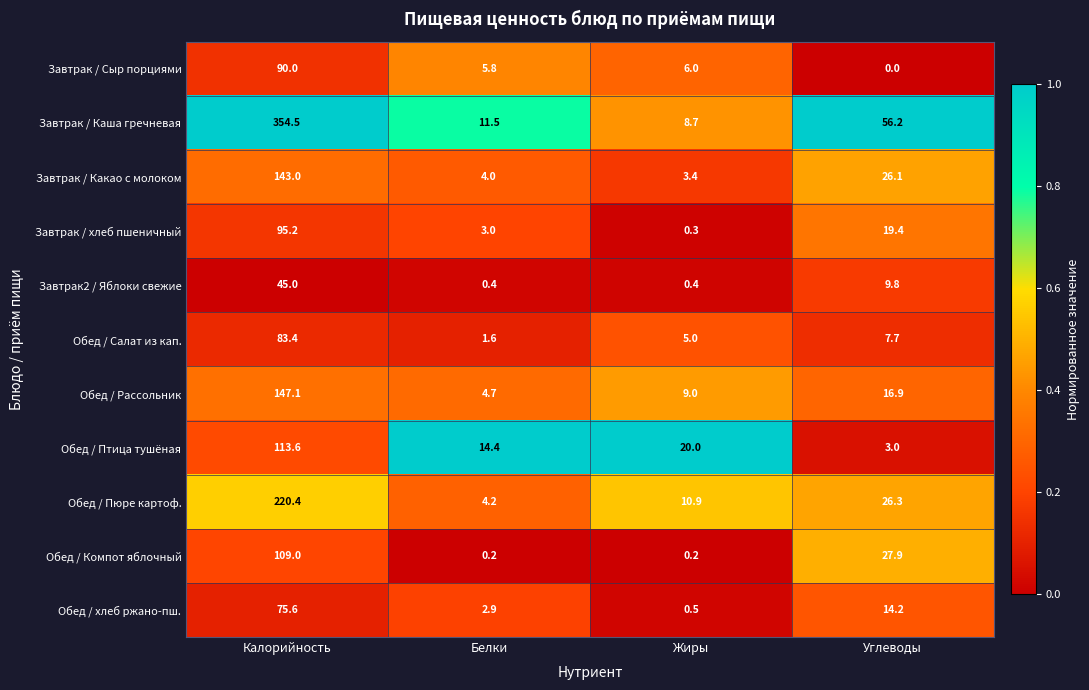

Rank the series at Углеводы from lowest to highest value.

Завтрак / Сыр порциями, Обед / Птица тушёная, Обед / Салат из кап., Завтрак2 / Яблоки свежие, Обед / хлеб ржано-пш., Обед / Рассольник, Завтрак / хлеб пшеничный, Завтрак / Какао с молоком, Обед / Пюре картоф., Обед / Компот яблочный, Завтрак / Каша гречневая